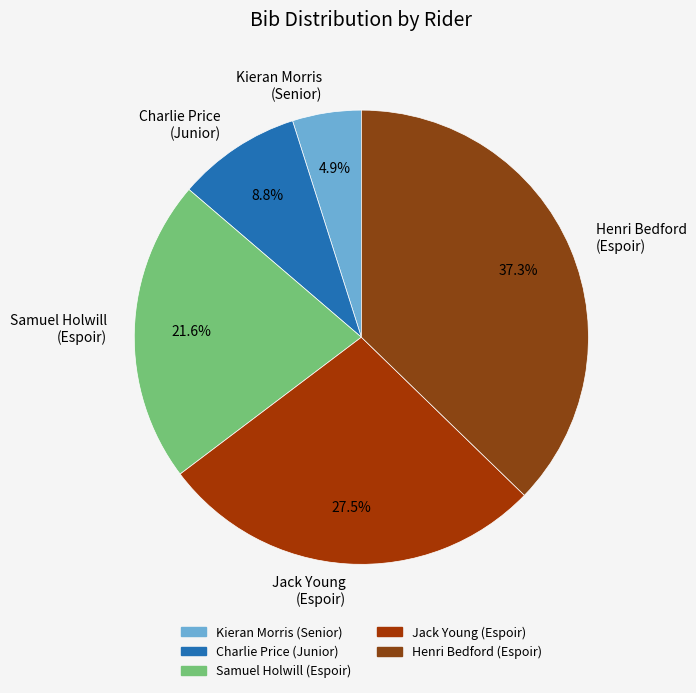

Between Henri Bedford (Espoir) and Kieran Morris (Senior), which is larger?

Henri Bedford (Espoir)